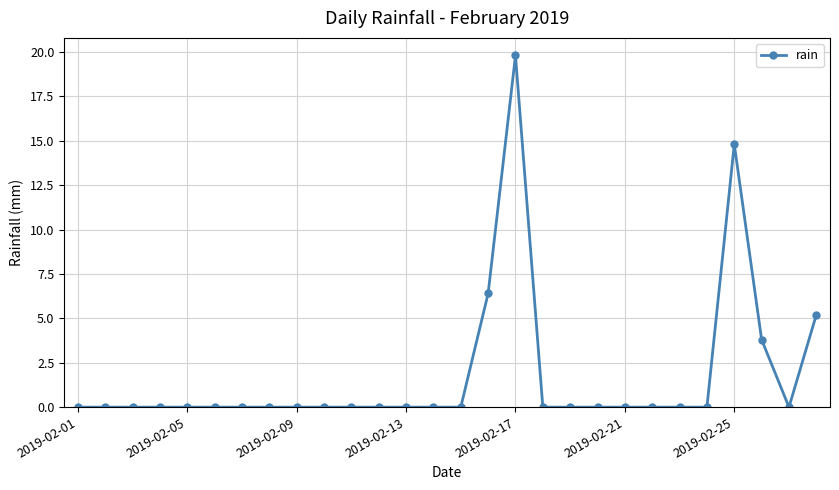

What is the difference between the maximum and minimum values?

19.8